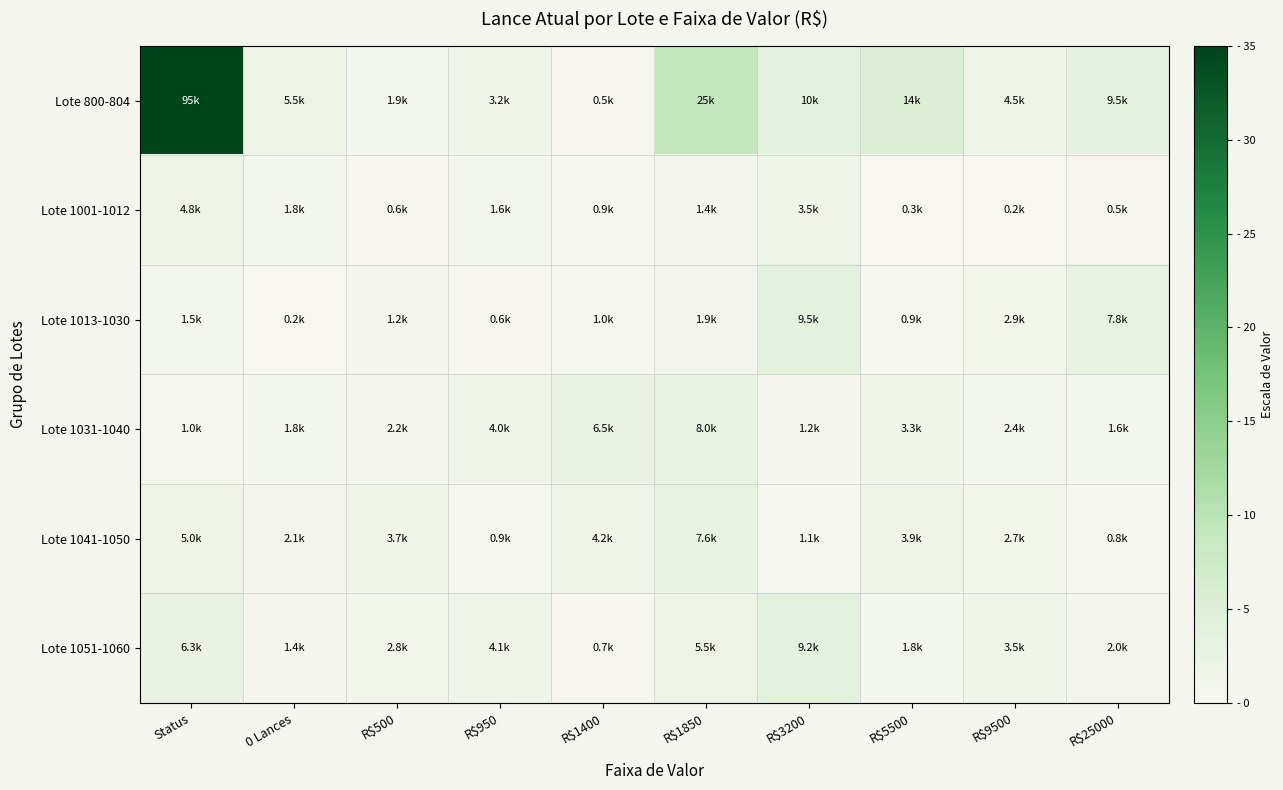

Reading left to right, list all the values displayed in this chart.

Lote 800-804: Status=35.0	0 Lances=2.0	R$500=0.7	R$950=1.2	R$1400=0.2	R$1850=9.2	R$3200=3.8	R$5500=5.0	R$9500=1.7	R$25000=3.5
Lote 1001-1012: Status=1.8	0 Lances=0.6	R$500=0.2	R$950=0.6	R$1400=0.4	R$1850=0.5	R$3200=1.3	R$5500=0.1	R$9500=0.1	R$25000=0.2
Lote 1013-1030: Status=0.6	0 Lances=0.1	R$500=0.4	R$950=0.2	R$1400=0.4	R$1850=0.7	R$3200=3.5	R$5500=0.4	R$9500=1.1	R$25000=2.9
Lote 1031-1040: Status=0.4	0 Lances=0.7	R$500=0.8	R$950=1.5	R$1400=2.4	R$1850=2.9	R$3200=0.4	R$5500=1.2	R$9500=0.9	R$25000=0.6
Lote 1041-1050: Status=1.8	0 Lances=0.8	R$500=1.4	R$950=0.3	R$1400=1.5	R$1850=2.8	R$3200=0.4	R$5500=1.4	R$9500=1.0	R$25000=0.3
Lote 1051-1060: Status=2.3	0 Lances=0.5	R$500=1.0	R$950=1.5	R$1400=0.3	R$1850=2.0	R$3200=3.4	R$5500=0.7	R$9500=1.3	R$25000=0.7